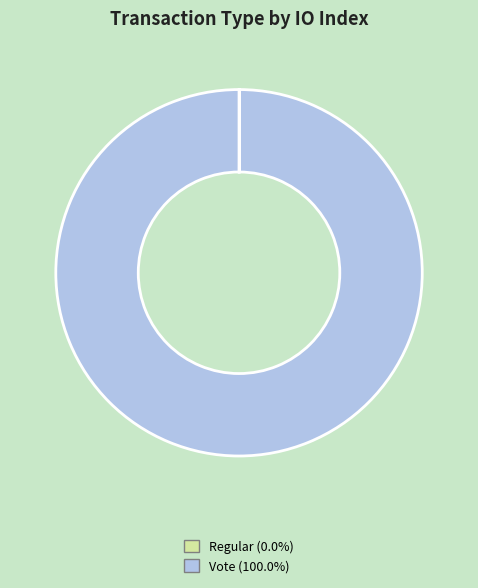

Does any single category account for the majority?

Yes